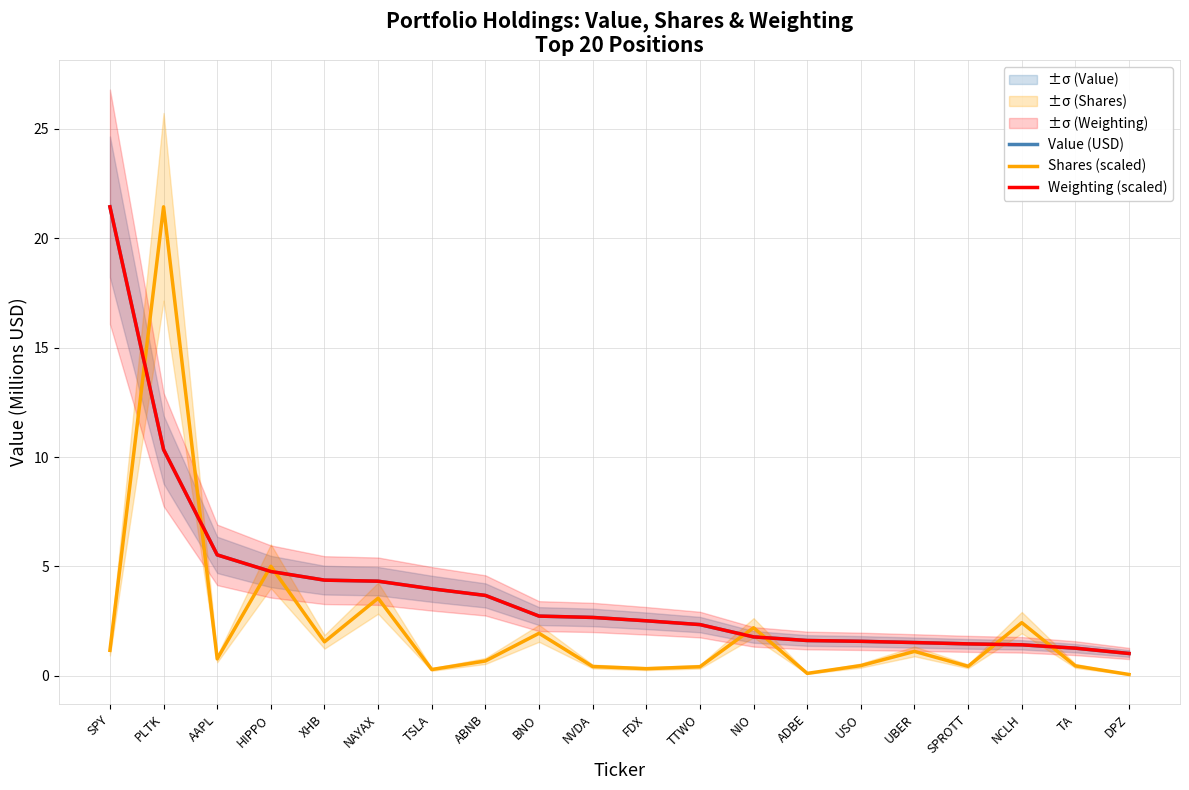

What is the difference between the Weighting (scaled) values at ADBE and SPY?

19.8